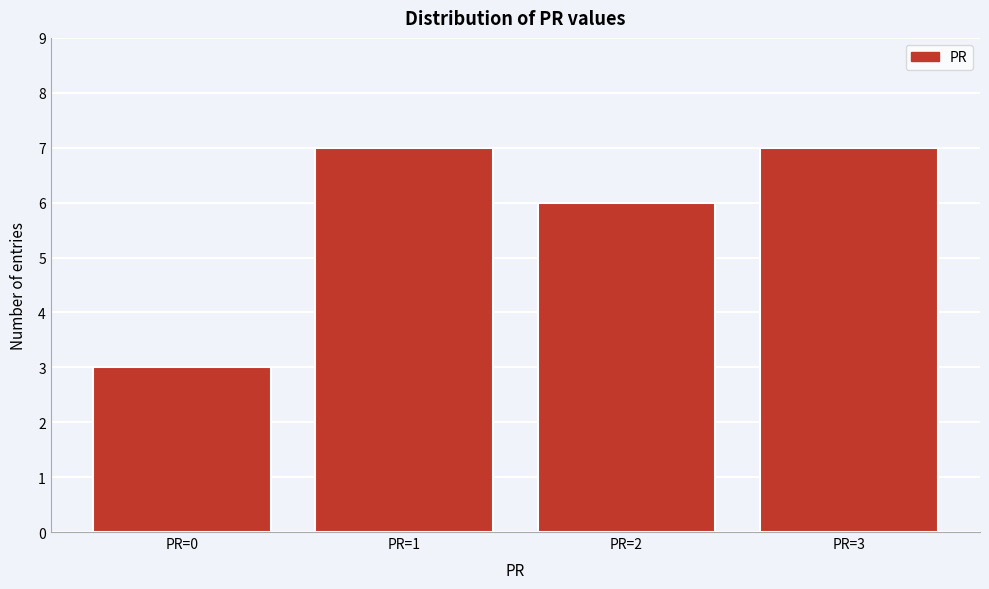

Reading right to left, what are all the values shown in this chart?

PR=3=7	PR=2=6	PR=1=7	PR=0=3